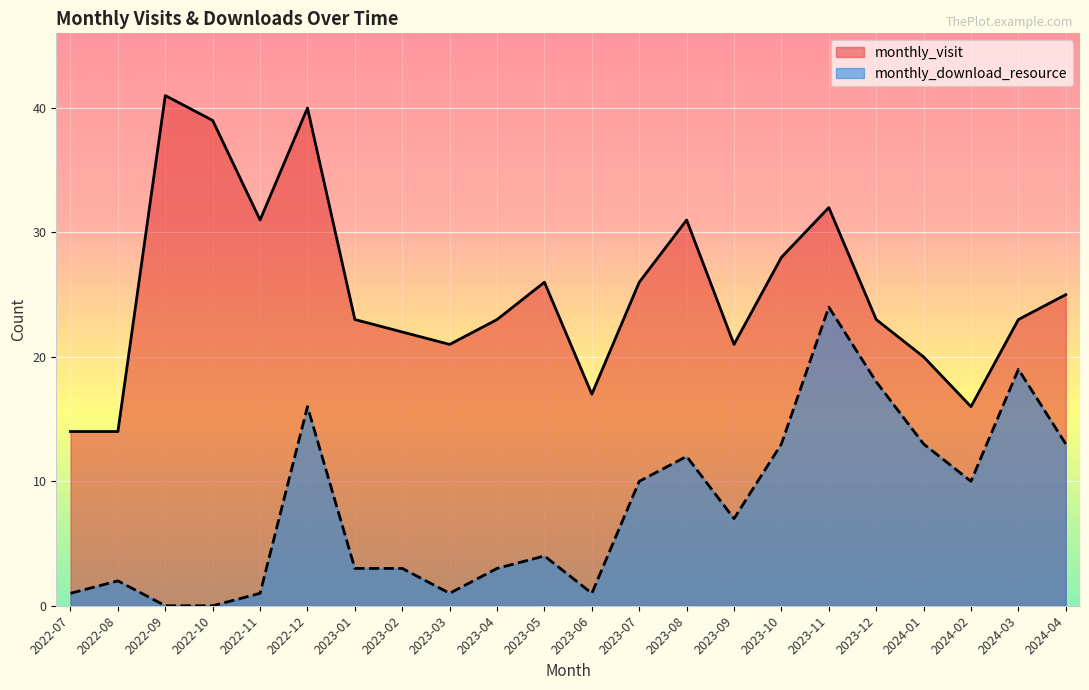

What is the difference between the maximum and second lowest values in the monthly_visit series?

27